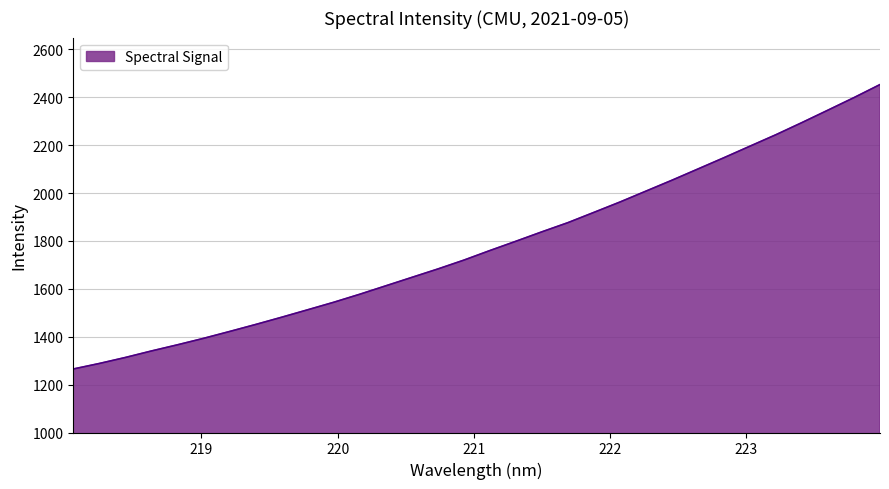

Does the chart have visible grid lines?

Yes